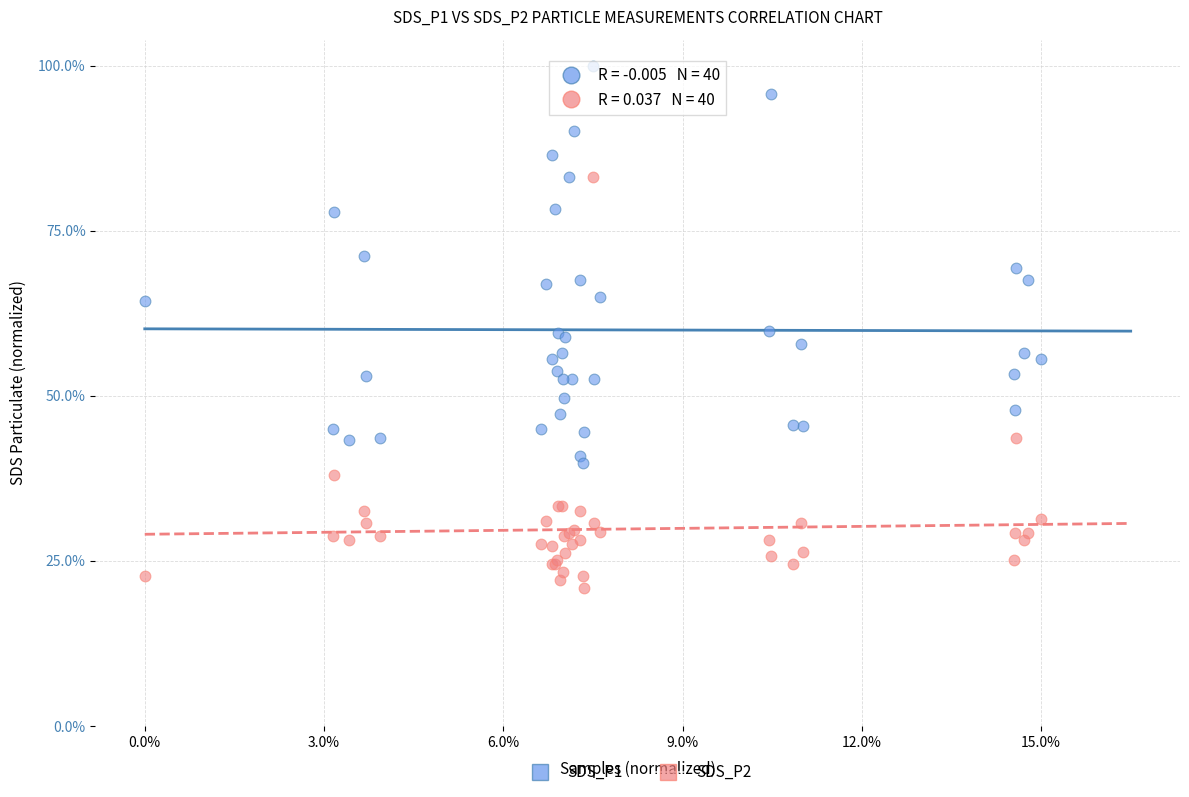

What are all the series names shown in the legend?

SDS_P1, SDS_P2